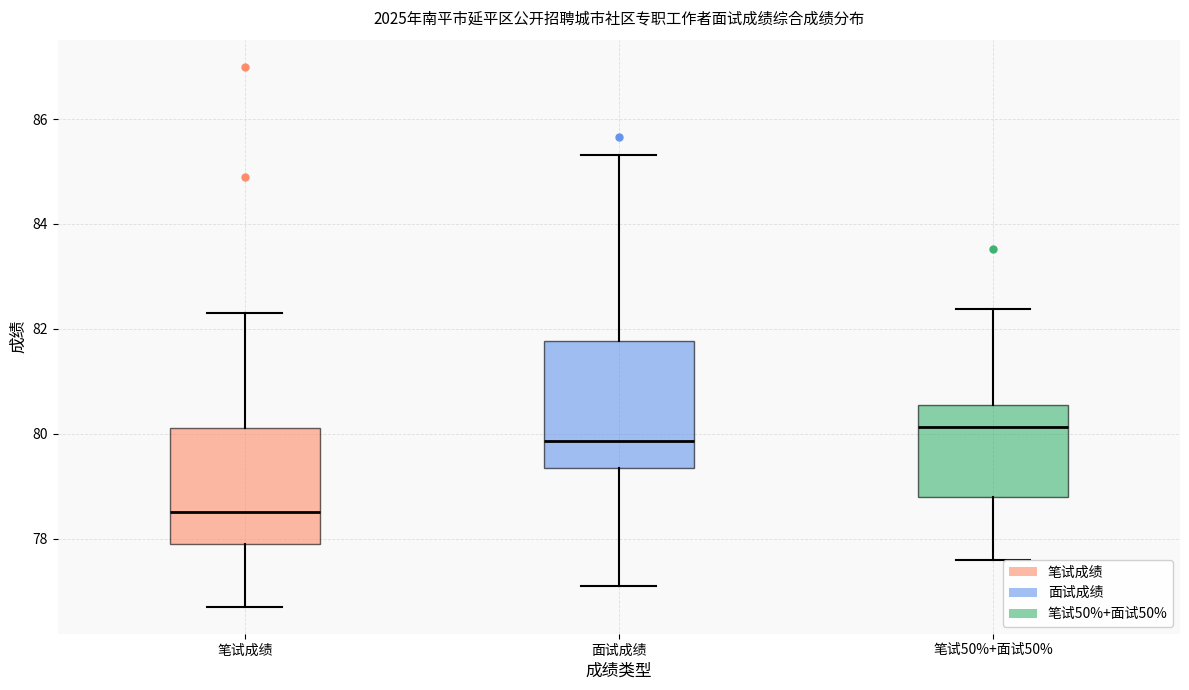

Reading left to right, read every box against the y-axis: the position of its median line, the range the box covers, and the ends of its whiskers. The values are not printed on the chart, so give them approximately, as read against the axis.

笔试成绩: median 78.6, box 78.0 to 80.2, whiskers 76.8 to 82.4
面试成绩: median 79.8, box 79.4 to 81.8, whiskers 77.2 to 85.4
笔试50%+面试50%: median 80.2, box 78.8 to 80.6, whiskers 77.6 to 82.4